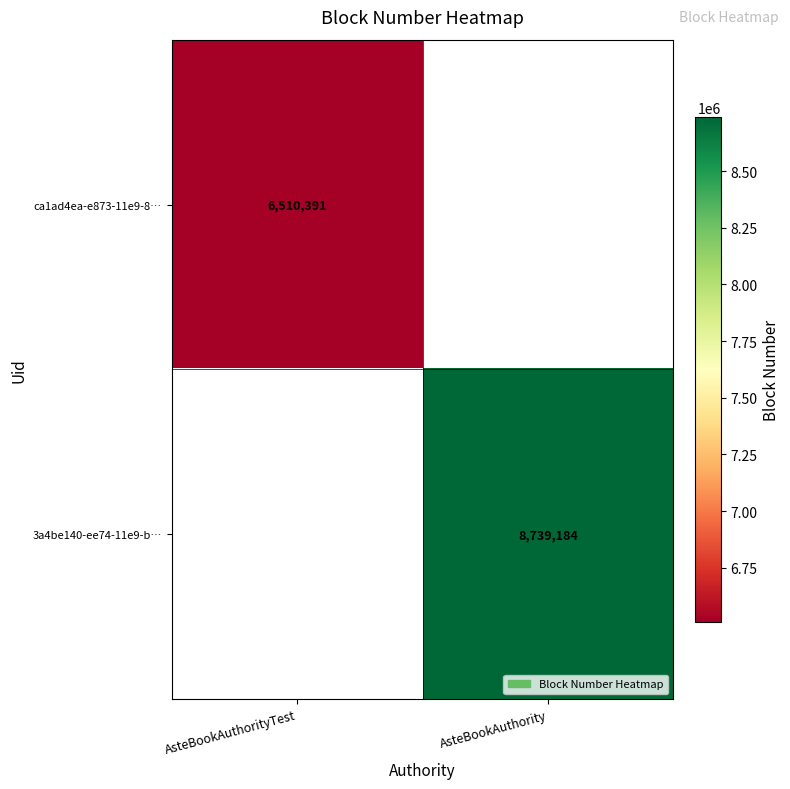

What is the minimum value shown in the chart?

6510391.0